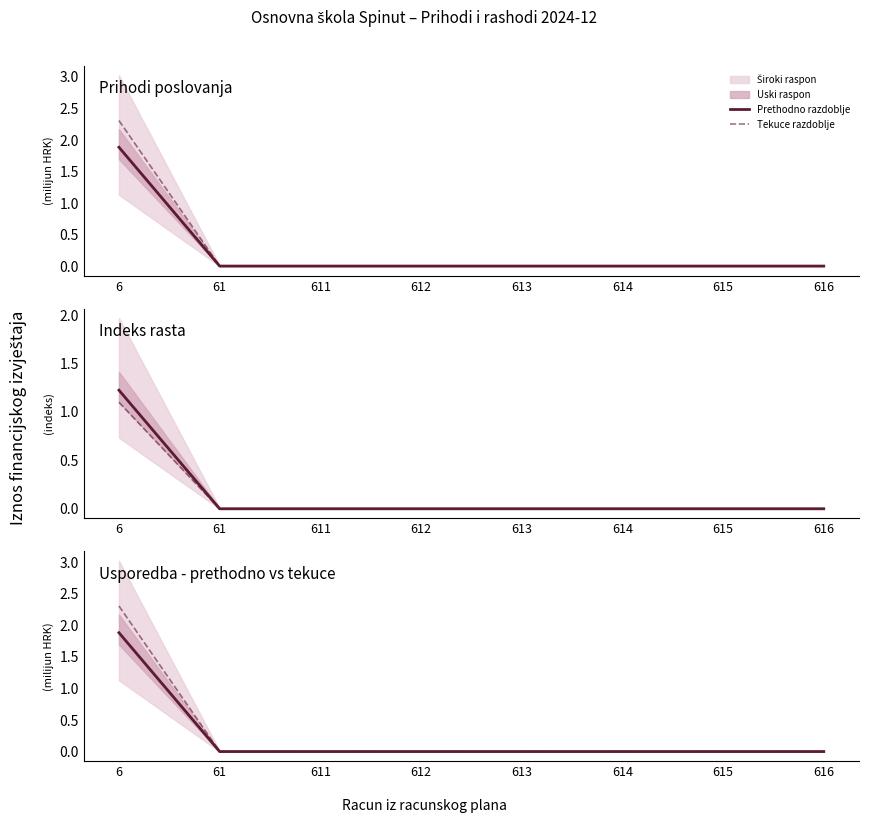

What is the difference between the maximum and minimum values in the Tekuce razdoblje series?

2.3